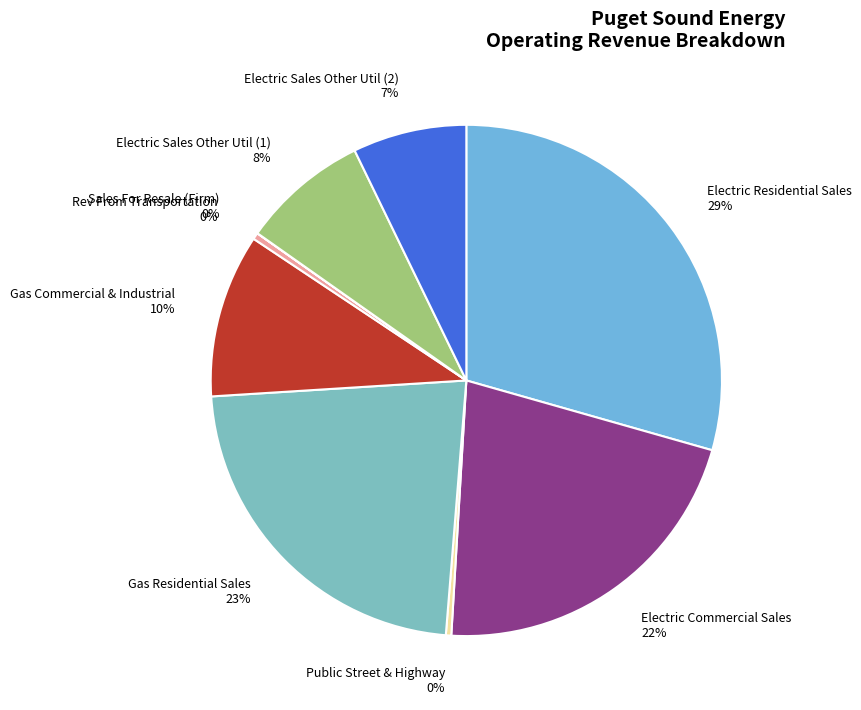

To the nearest percent, what is the difference between the Electric Sales Other Util (1) and Electric Commercial Sales slice percentages?

14%